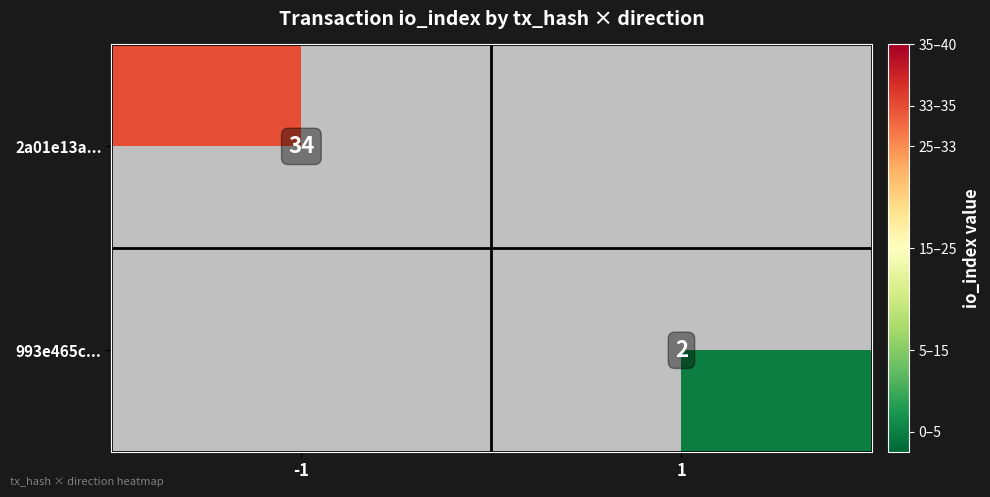

Which label corresponds to the largest value in the chart?

-1